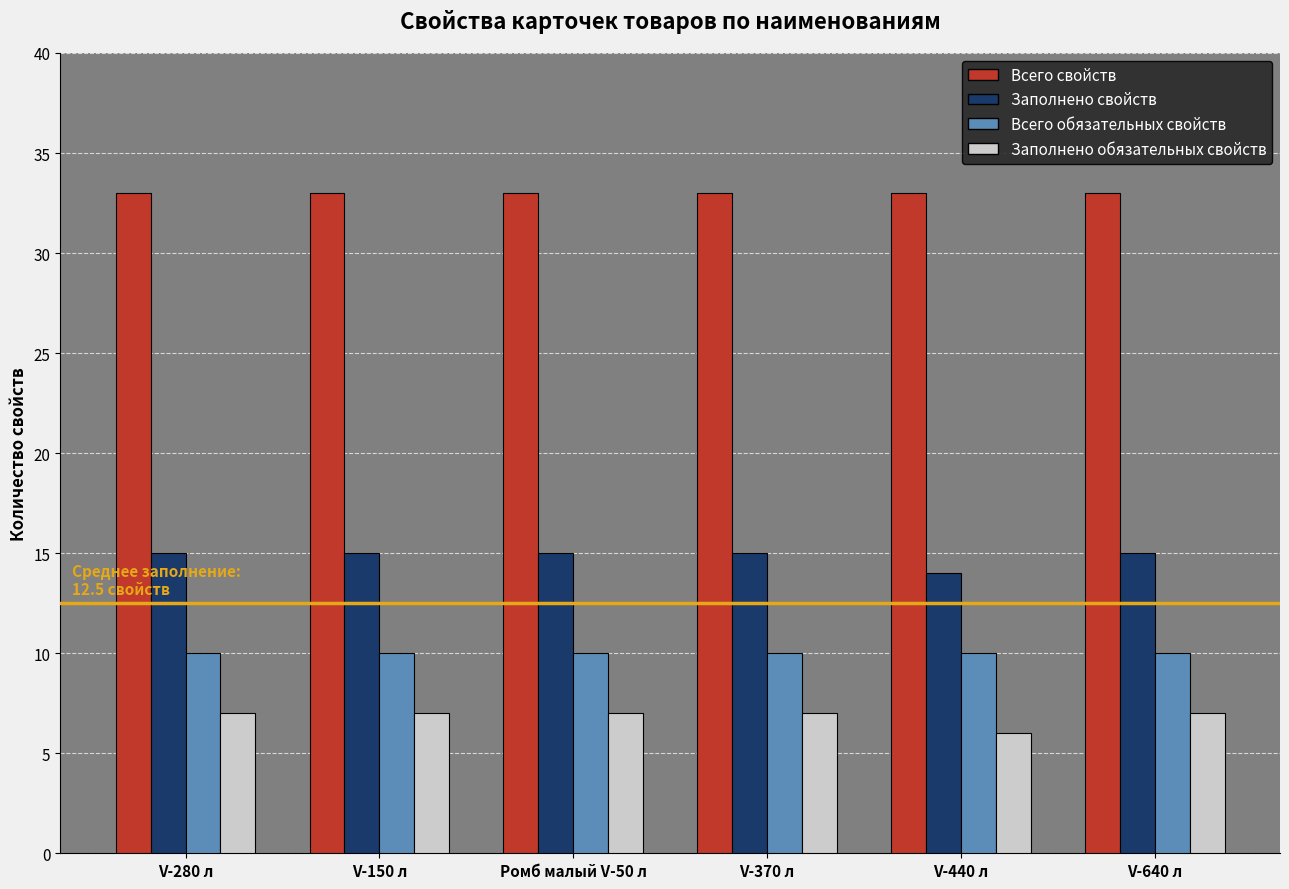

What is the average value of the Заполнено свойств series?

15